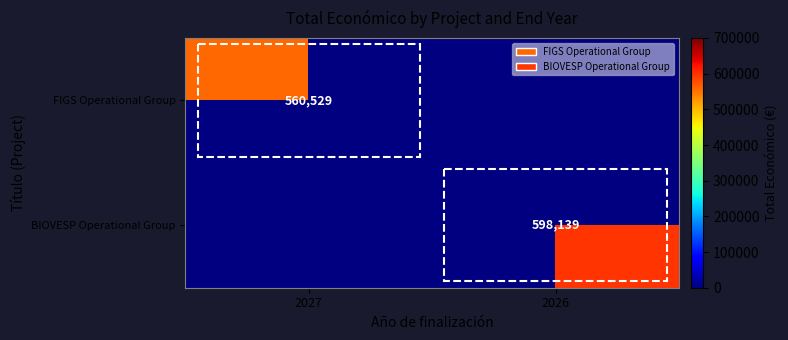

The value of FIGS Operational Group at 2027 is 560529. True or false?

True